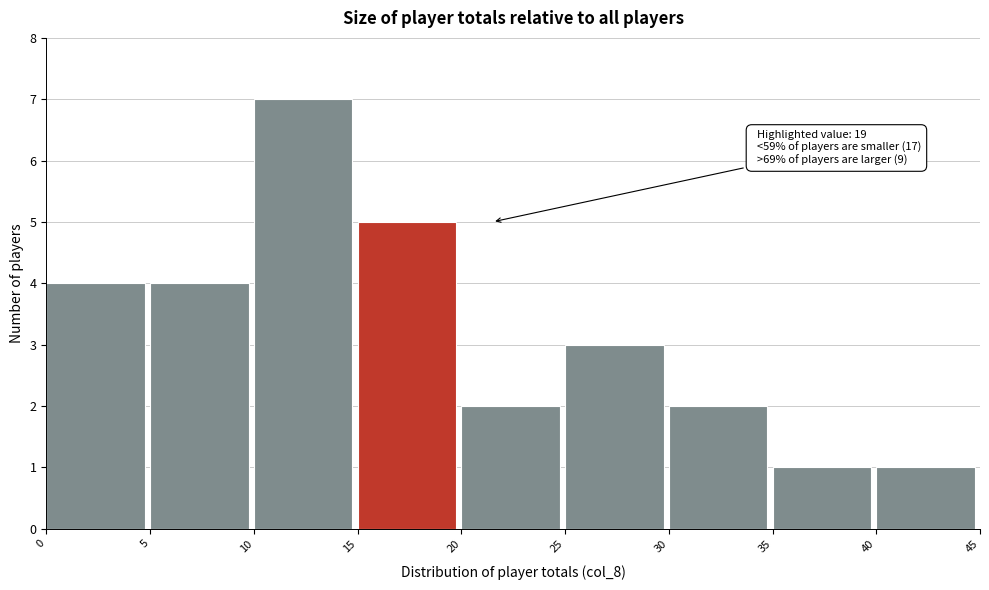

Over which range of the x-axis is the bar tallest?

10 to 15